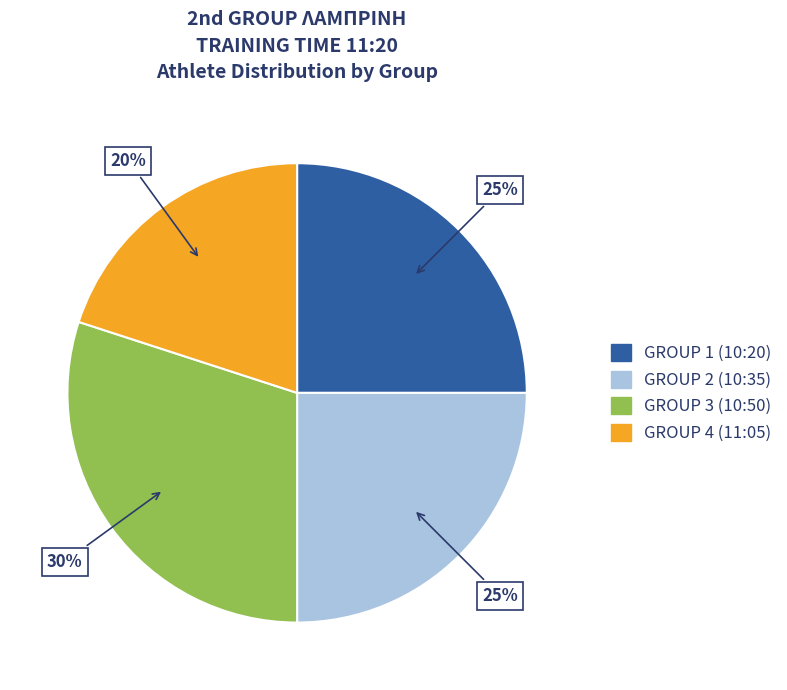

Is it true that GROUP 3 (10:50) is 30% of the pie?

True